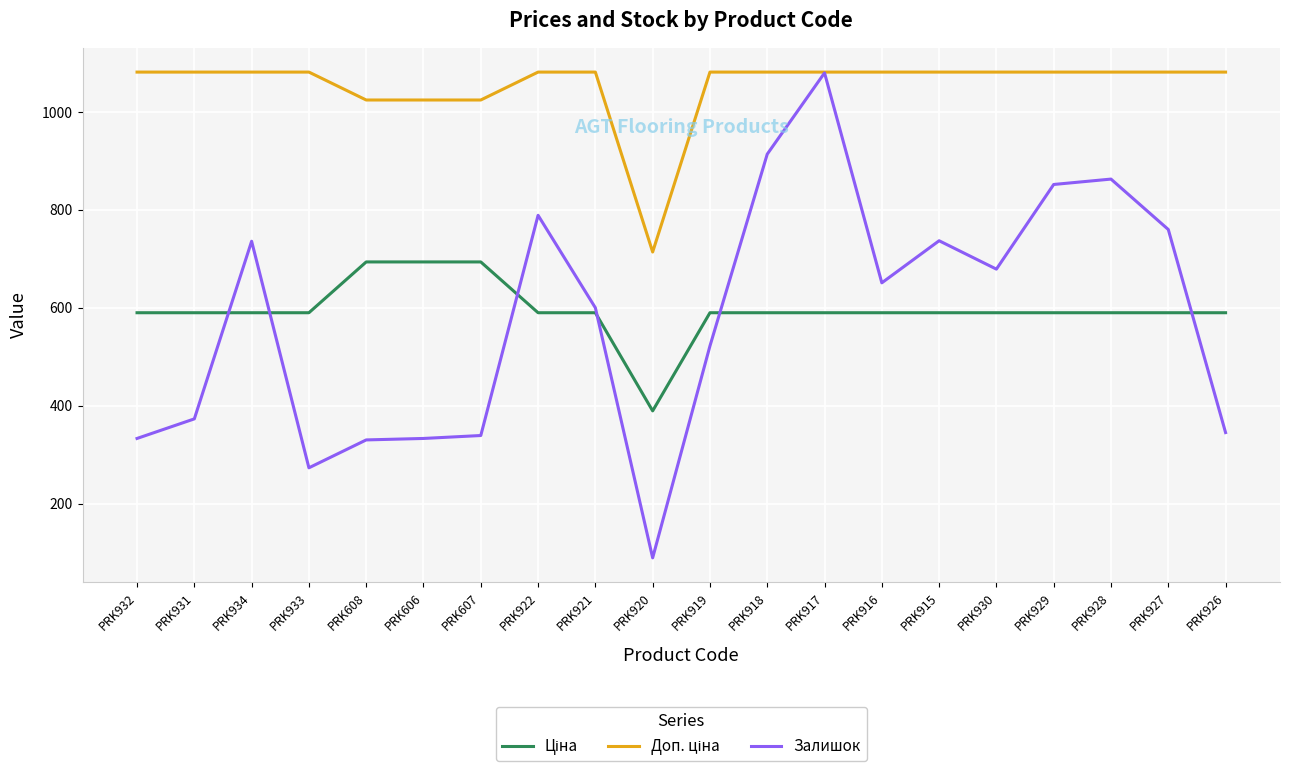

At which label is Залишок closest to 584?

PRK921